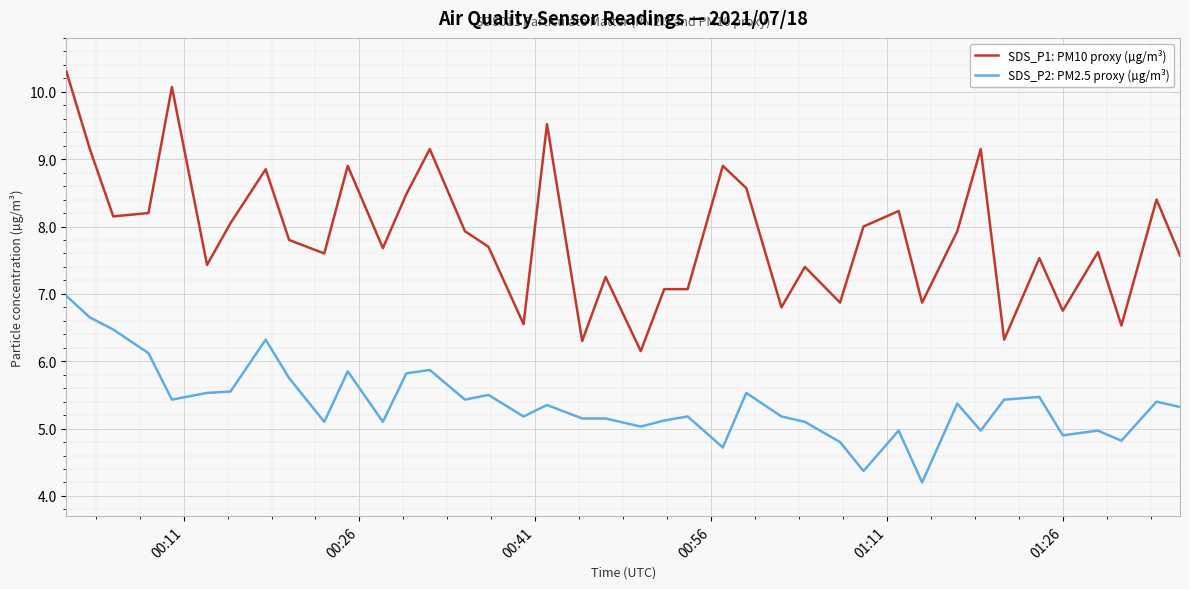

True or false: SDS_P2: PM2.5 proxy (µg/m³) and SDS_P1: PM10 proxy (µg/m³) cross at least once.

False